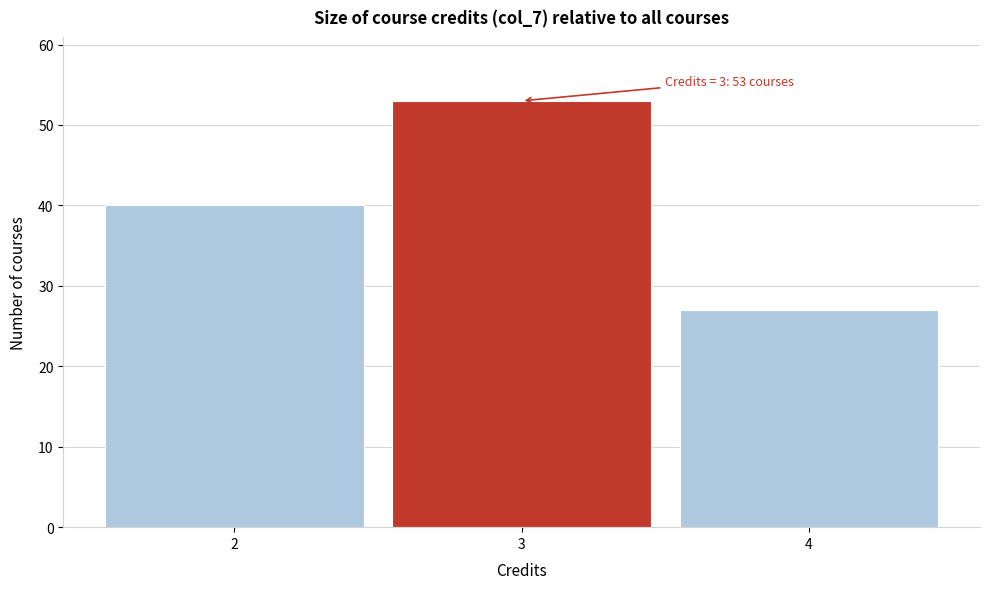

Over which range of the x-axis is the bar tallest?

2.5 to 3.5